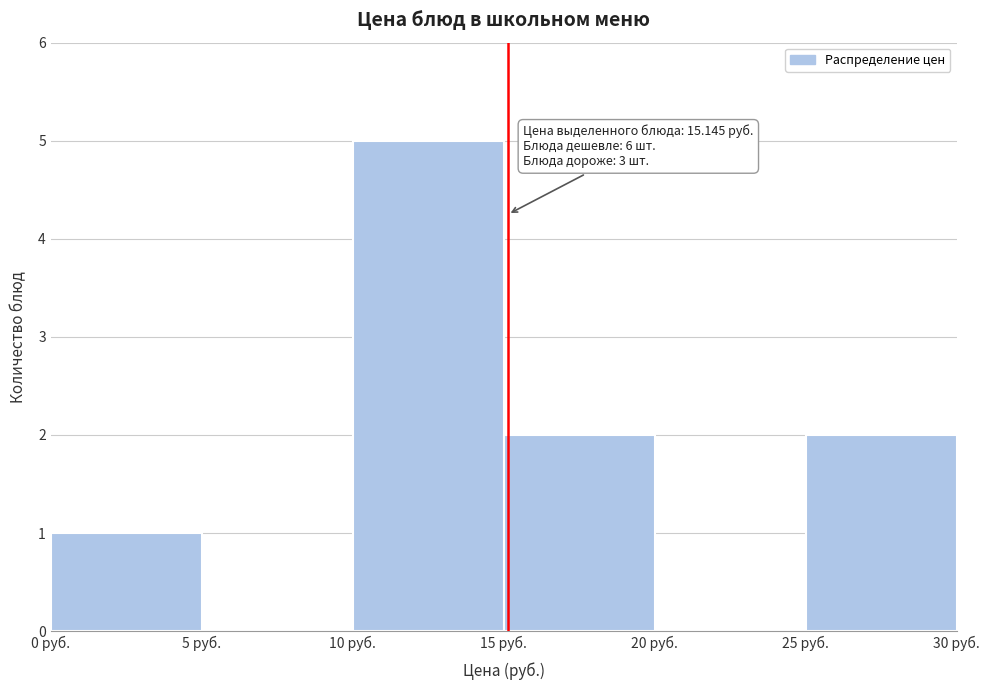

Which range on the x-axis has the tallest bar?

10 to 15